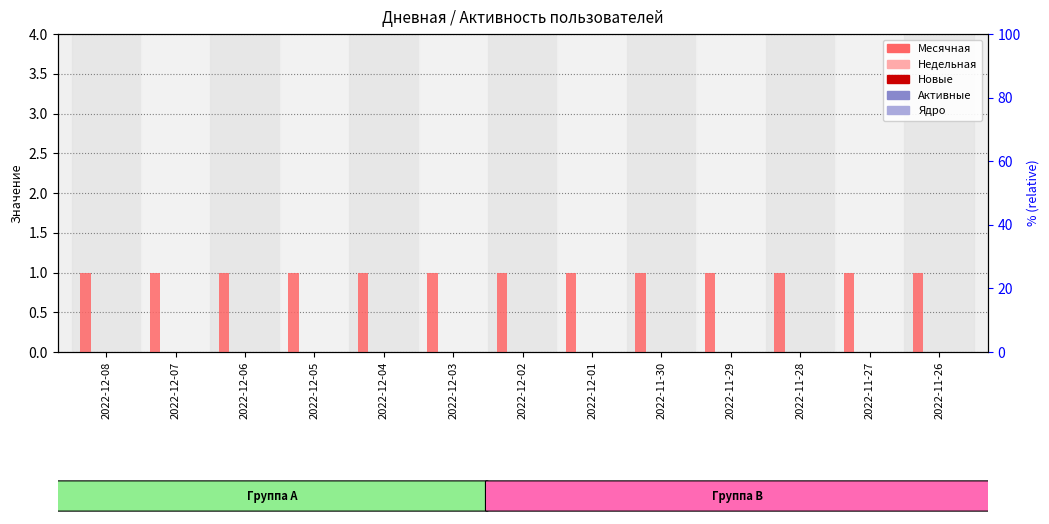

True or false: Месячная has a value of 0 at 2022-12-05.

False